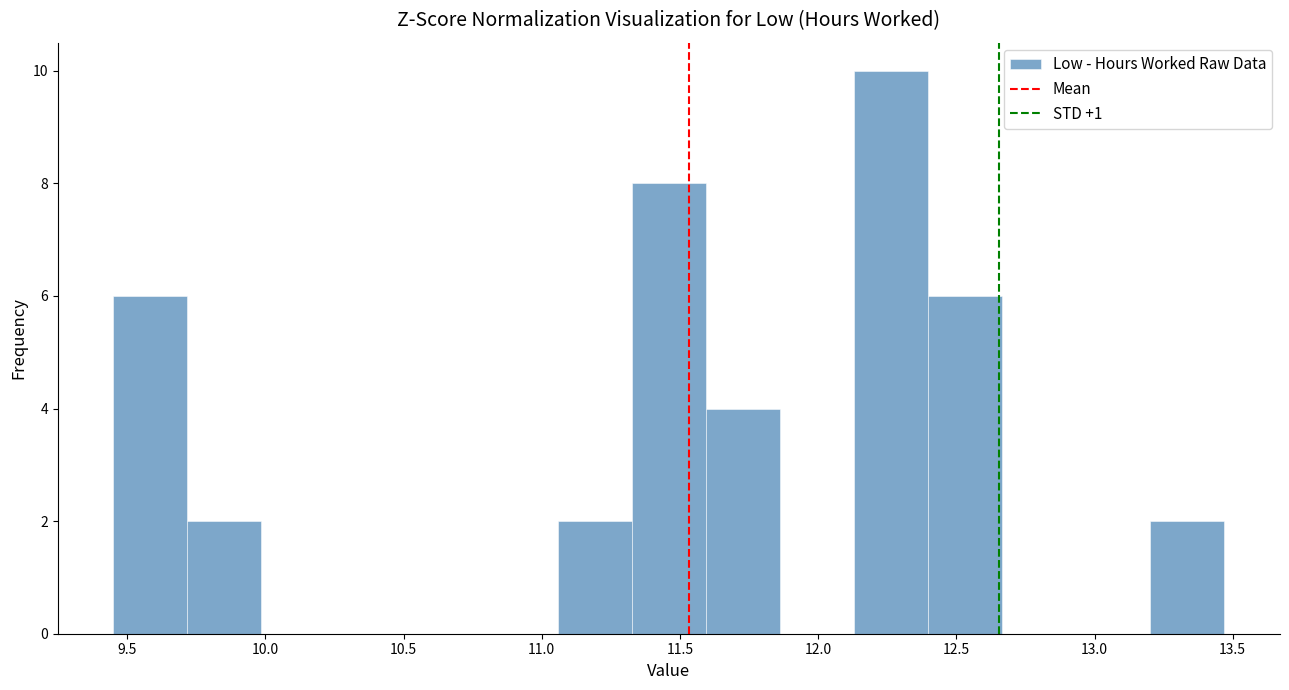

Which range on the x-axis has the tallest bar?

12.15 to 12.40